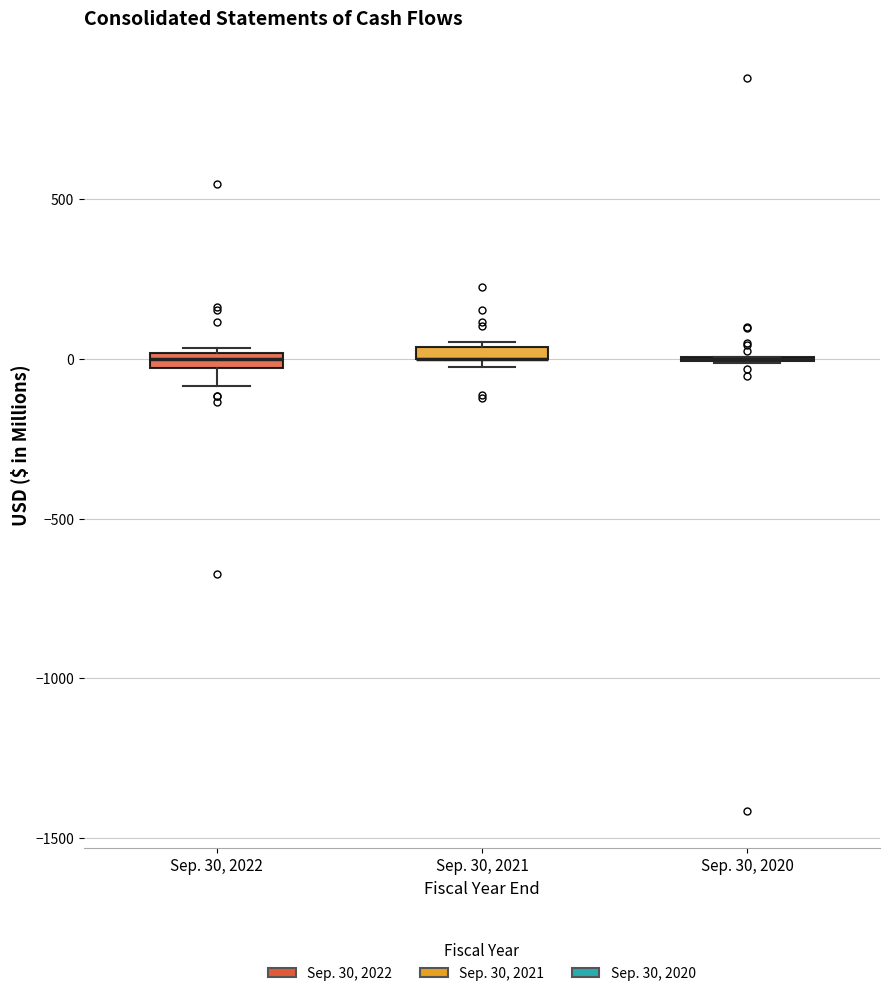

Where does the lower whisker of the box for Sep. 30, 2022 end on the y-axis? The values are not printed on the chart, so give them approximately, as read against the axis.

-100